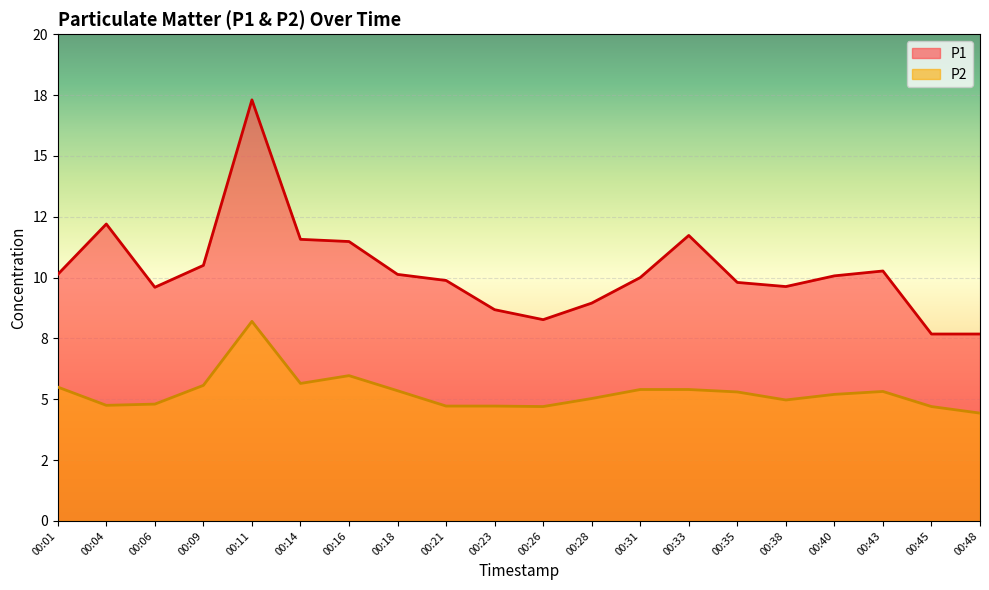

What is the sum of the P2 values at 00:43 and 00:35?

10.6